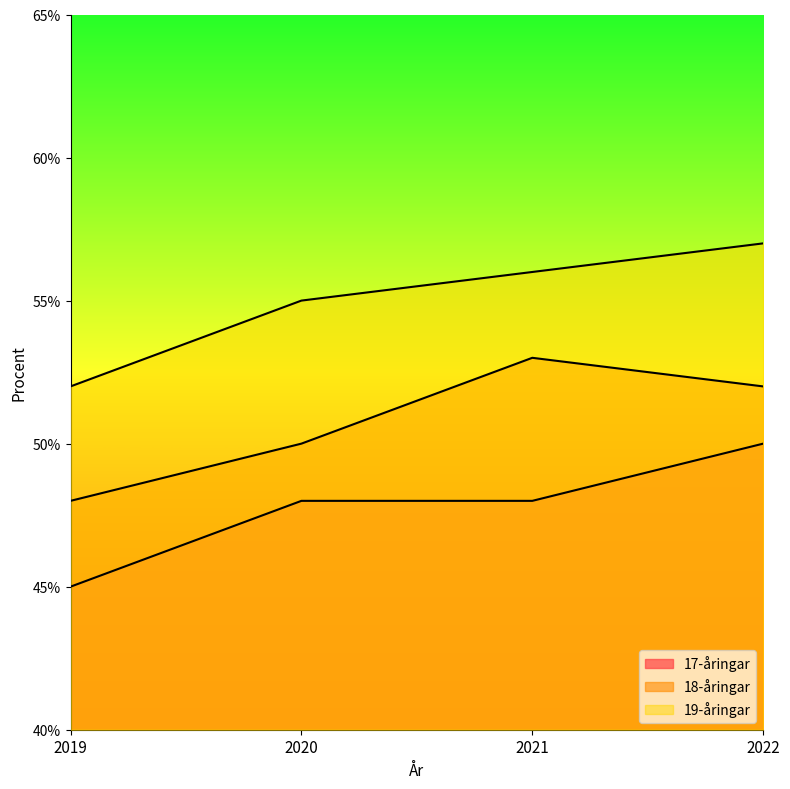

Does the chart display data point markers on the line(s)?

No